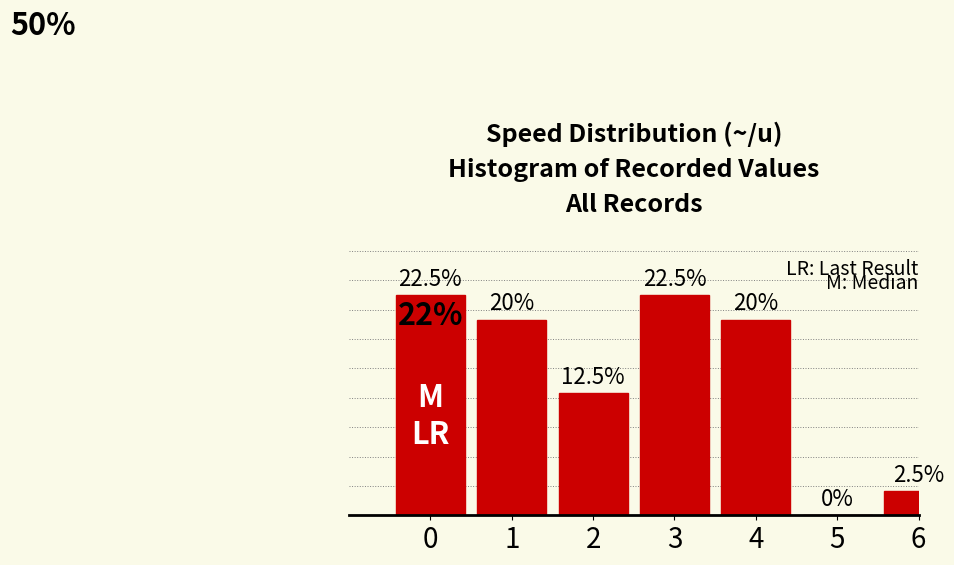

Are the bars horizontal?

No